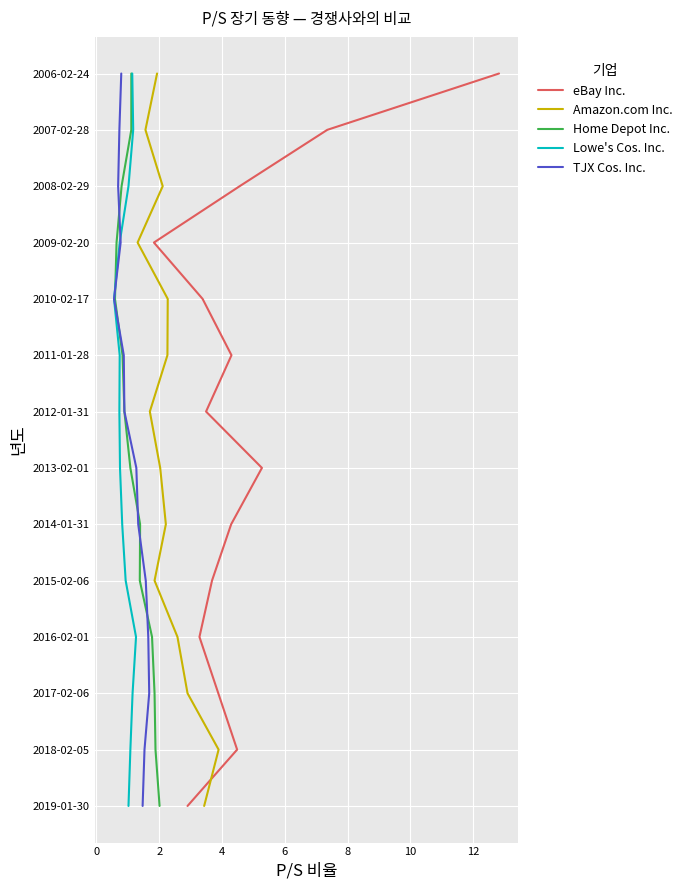

True or false: Amazon.com Inc. and Lowe's Cos. Inc. intersect in this chart.

False